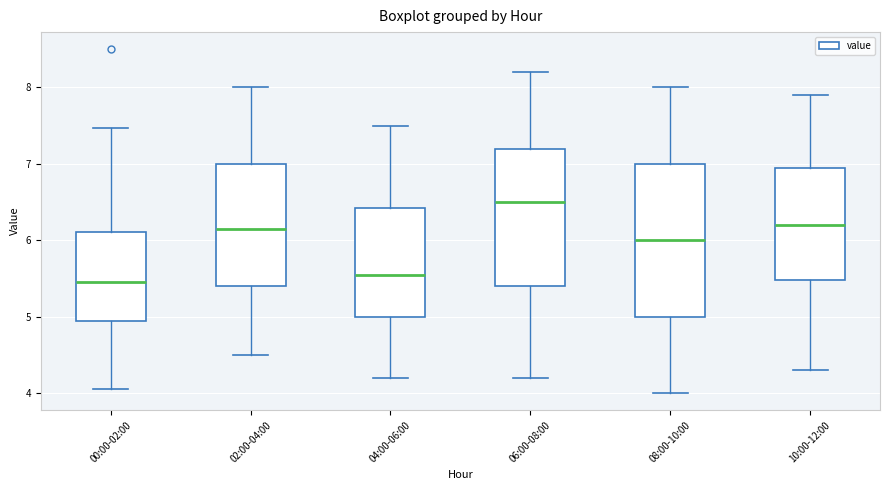

Where does the median line of the box for 10:00-12:00 sit on the y-axis? The values are not printed on the chart, so give them approximately, as read against the axis.

6.2